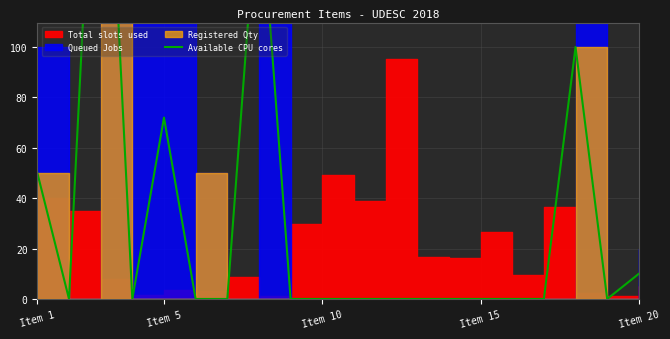

Is this an area chart (filled region under the line)?

No